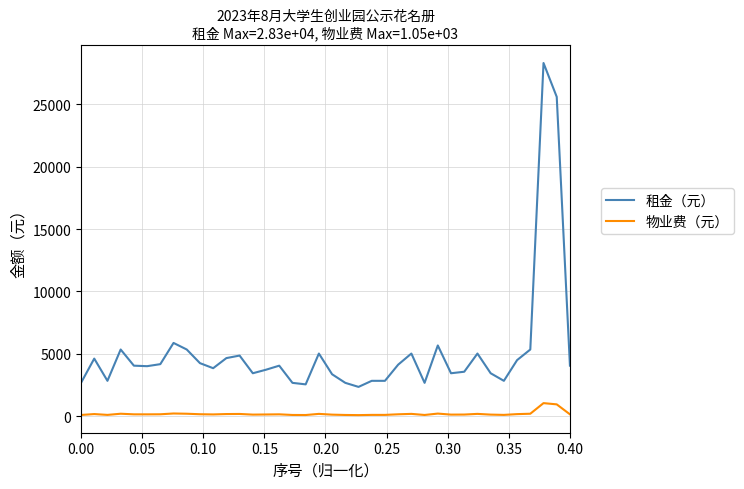

What are all the series names shown in the legend?

租金（元）, 物业费（元）